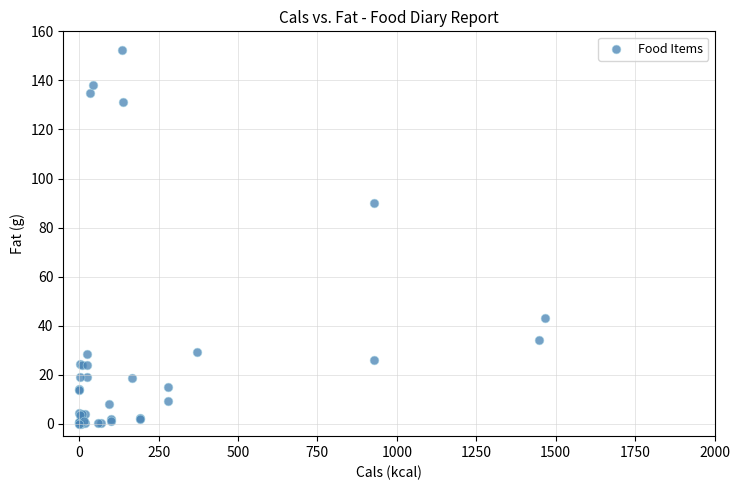

What Y value in the scatter plot is closest to 76?

90.1